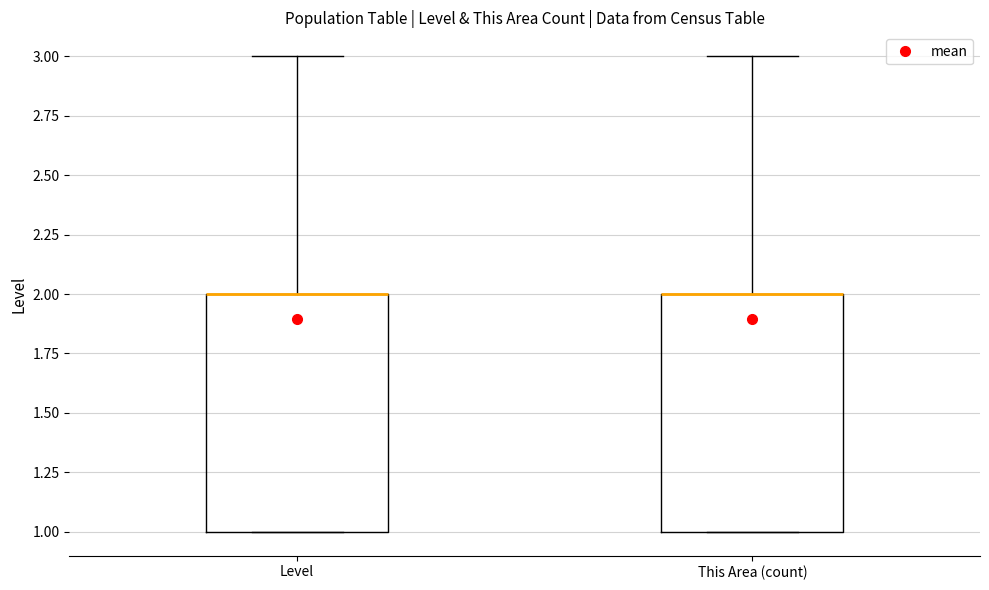

Where is the upper edge of the box for This Area (count) on the y-axis? The values are not printed on the chart, so give them approximately, as read against the axis.

2